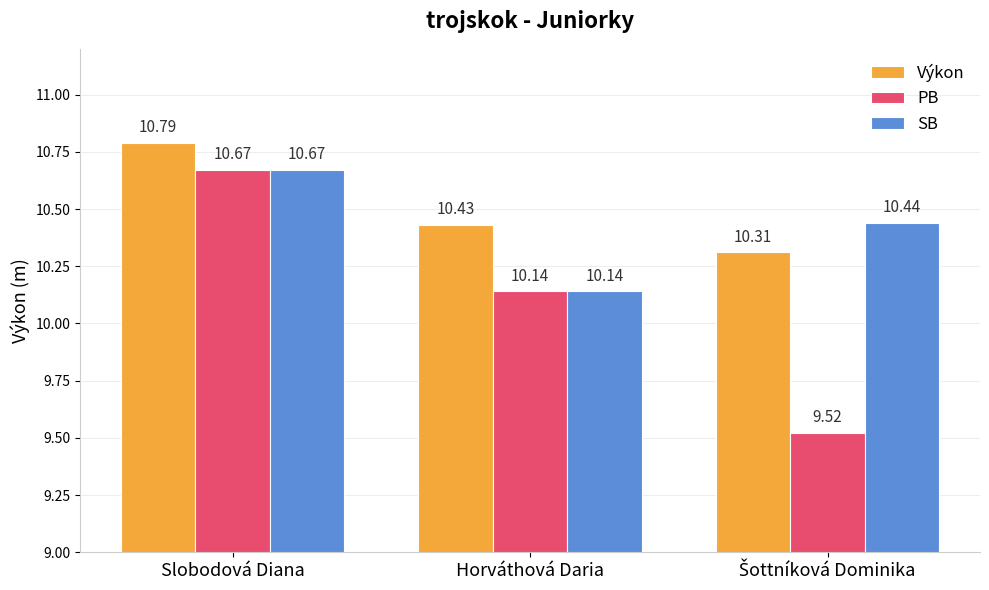

At which category is the sum across all series the highest?

Slobodová Diana